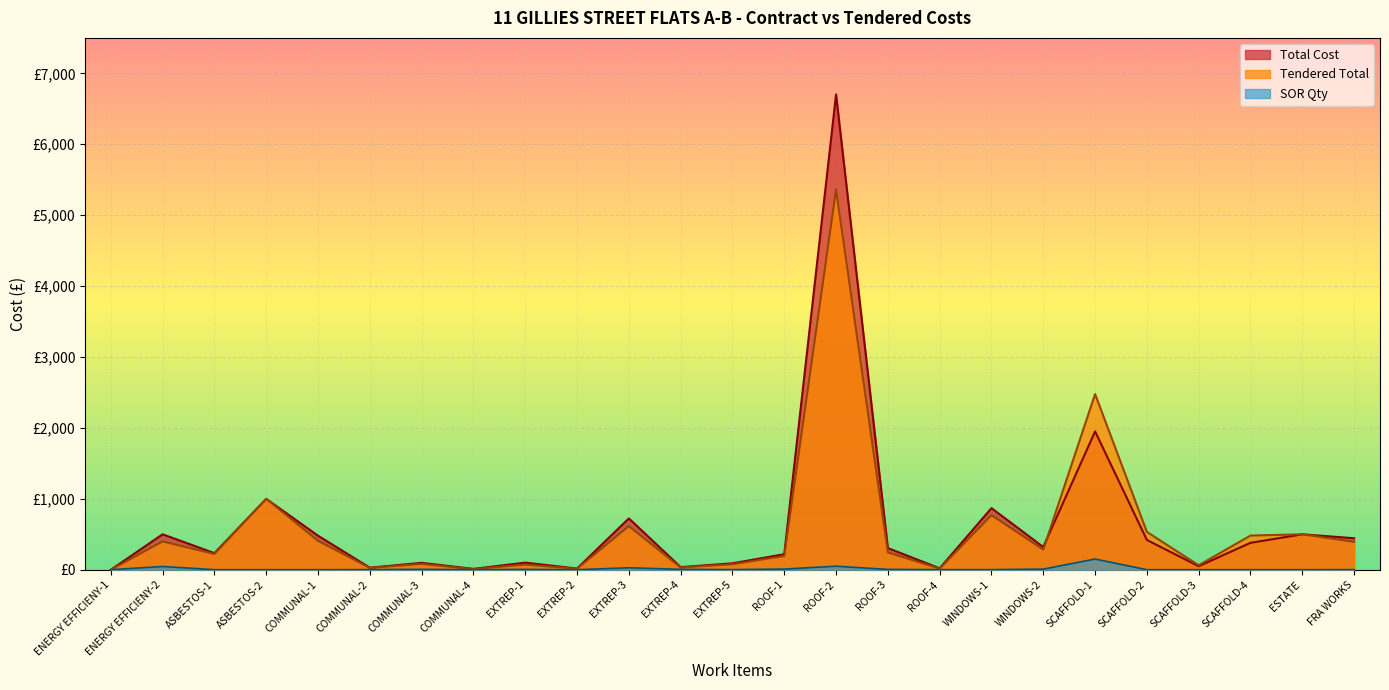

Between which two adjacent categories do Tendered total and SOR Qty first intersect?

ENERGY EFFICIENY-1 and ENERGY EFFICIENY-2